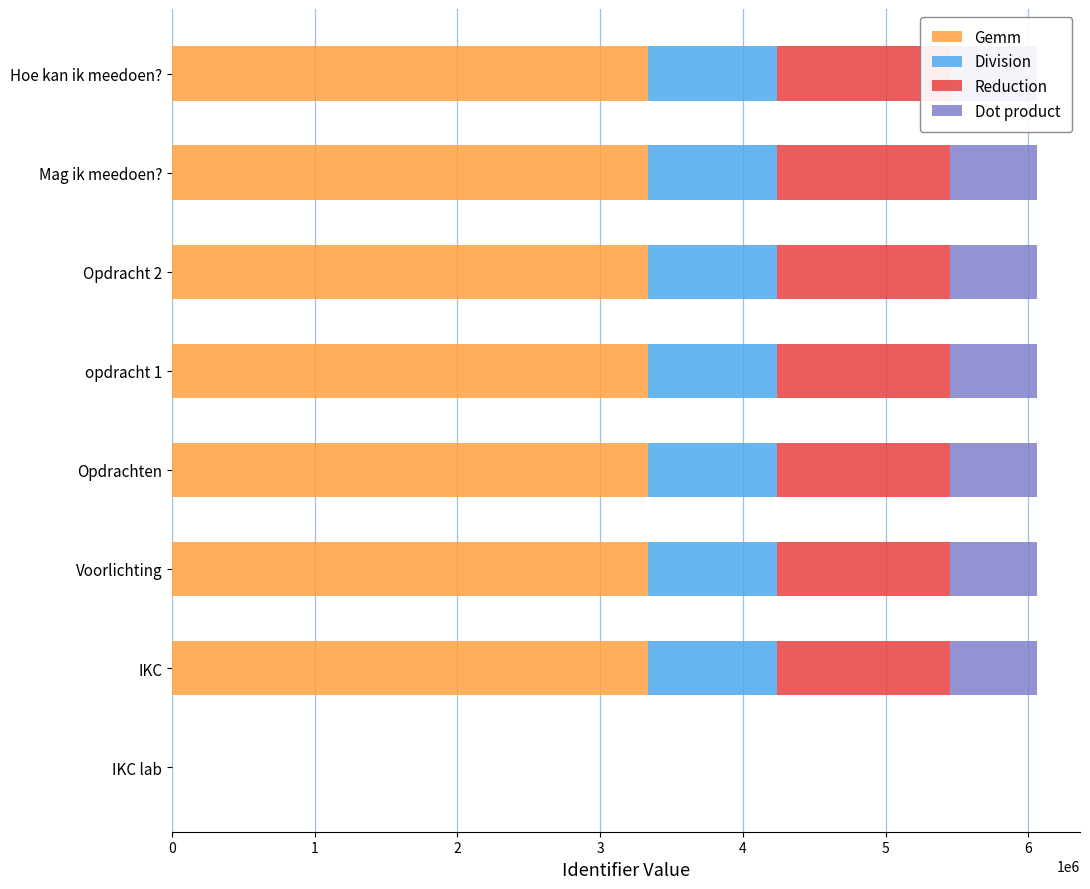

What is the total value across all series at Mag ik meedoen??

6058840.0